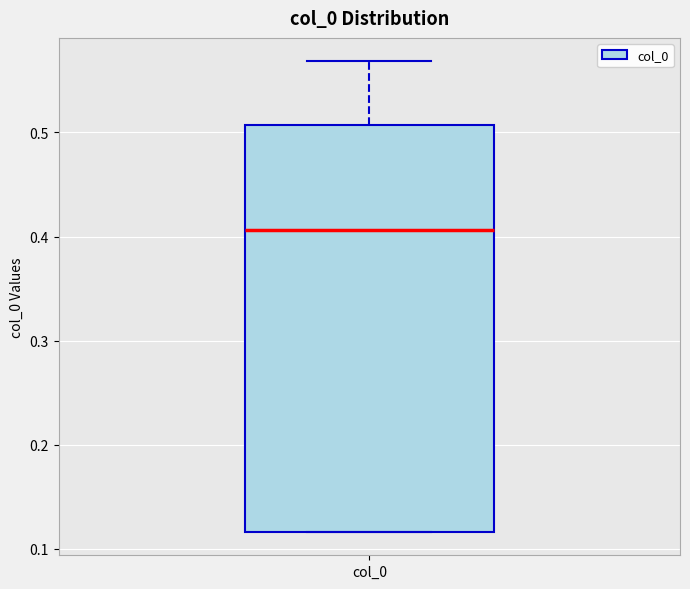

Where does the upper whisker of the box for col_0 end on the y-axis? The values are not printed on the chart, so give them approximately, as read against the axis.

0.57